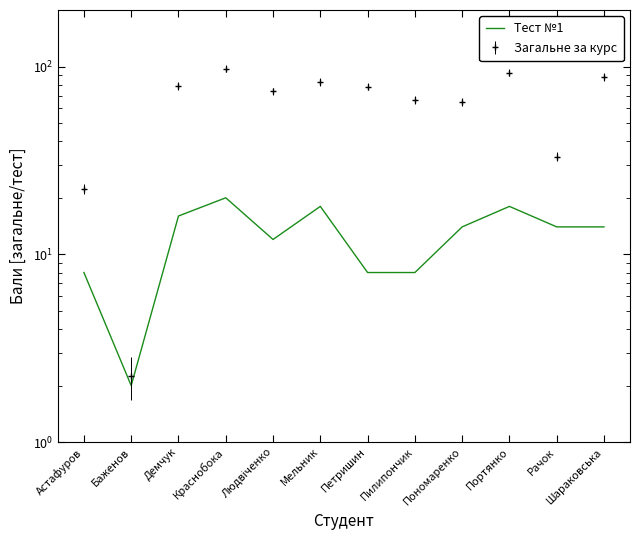

Reading right to left, list all the values displayed in this chart.

14	14	18	14	8	8	18	12	20	16	2	8